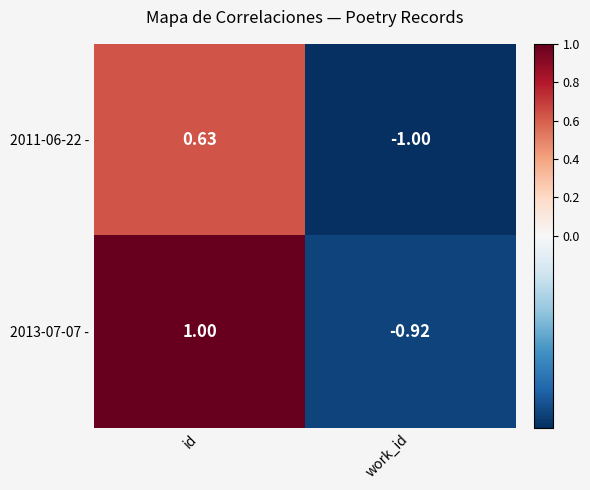

Which category has the highest value in the 2011-06-22 - series?

id